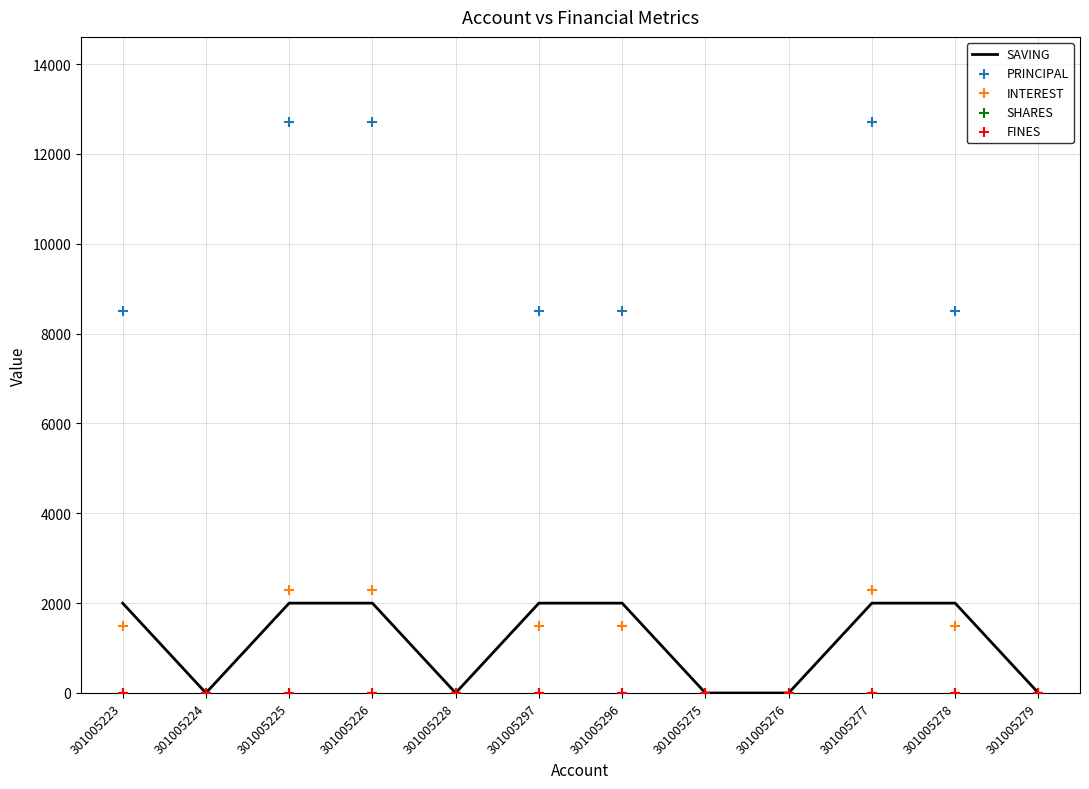

At how many categories does at least one series exceed 3861?

7